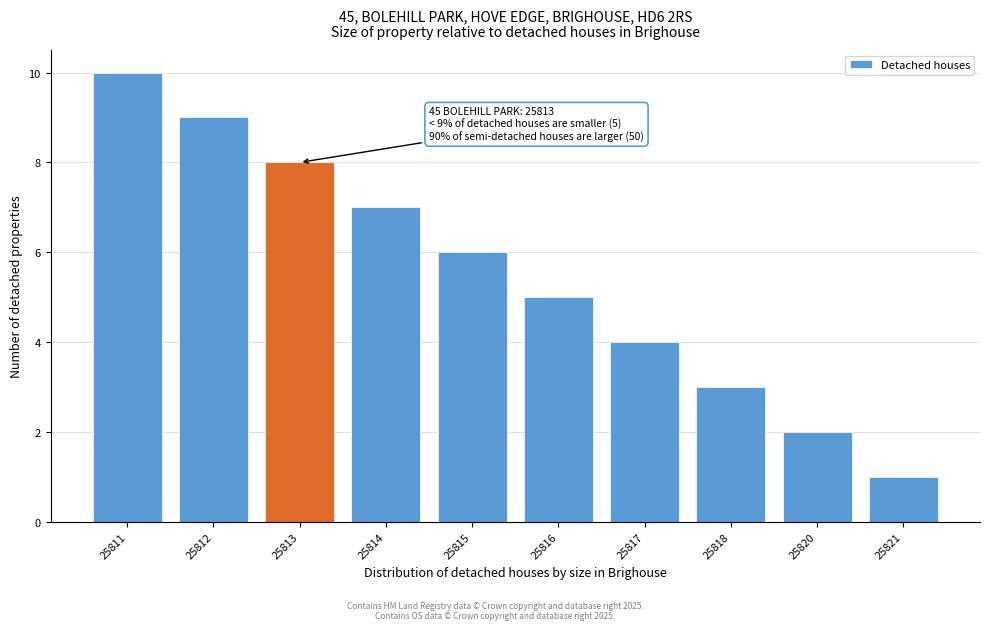

Reading left to right, extract all data points from this chart.

10	9	8	7	6	5	4	3	2	1